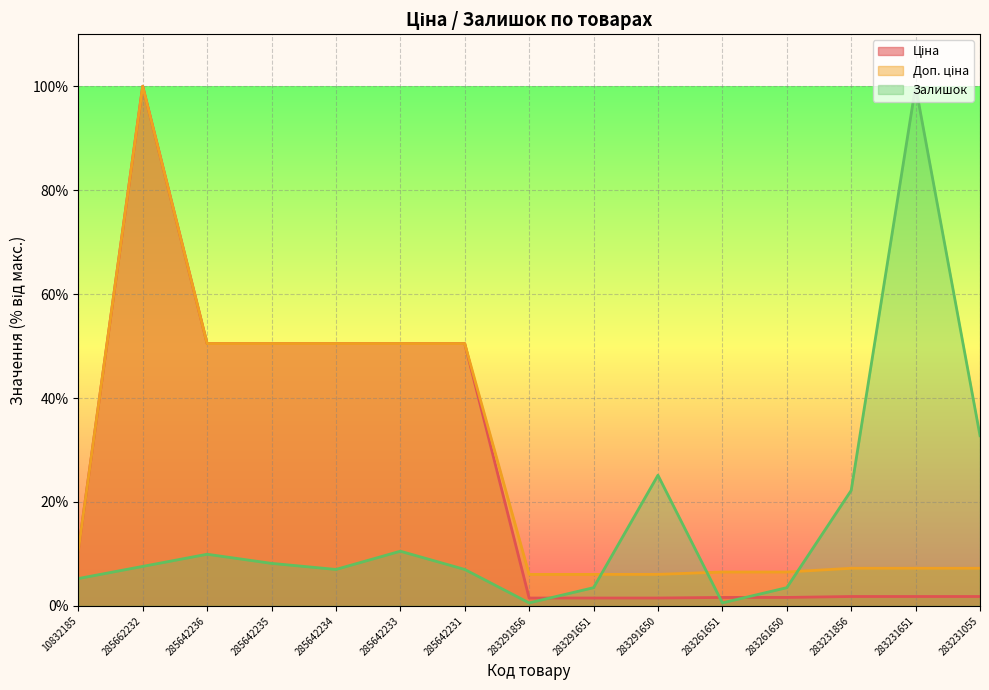

At how many categories does at least one series exceed 33?

7